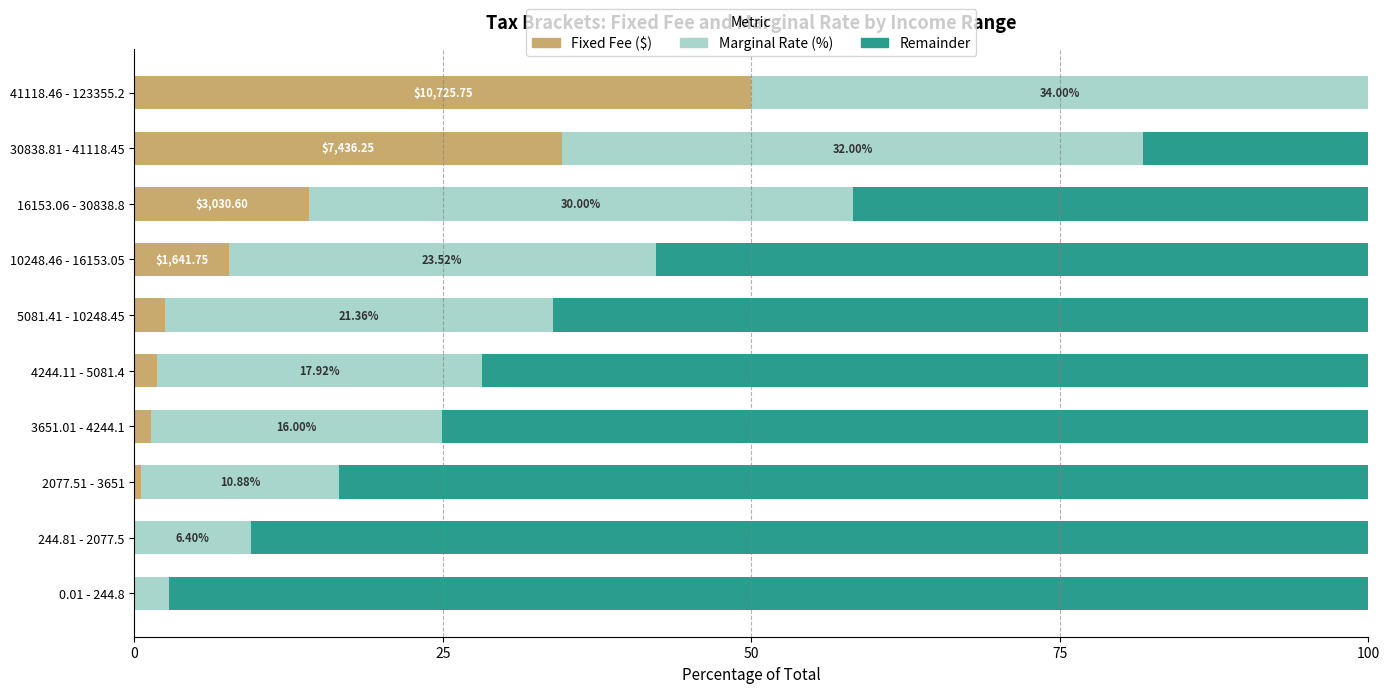

What is the total value across all series at 0.01 - 244.8?

100.0